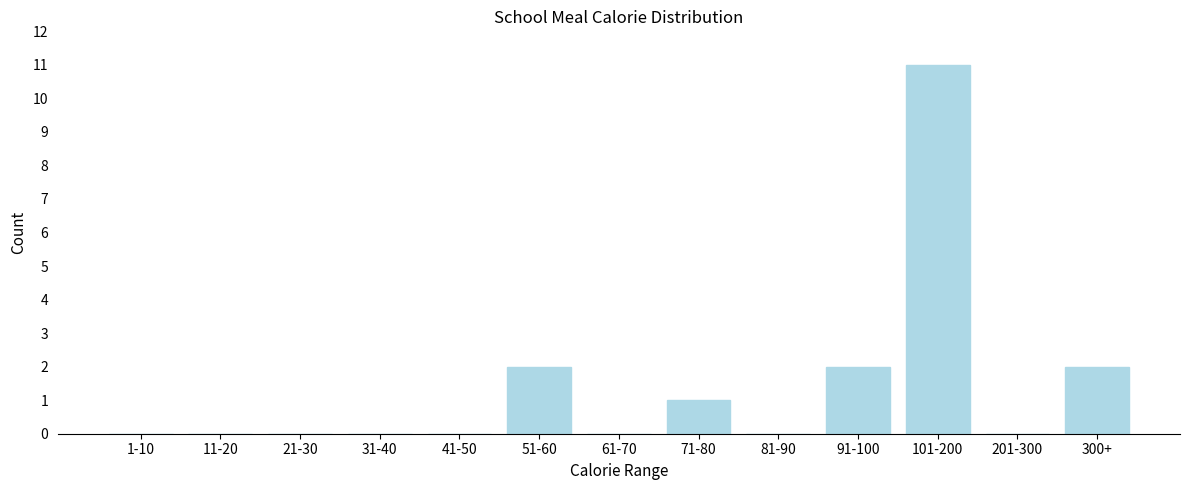

Reading left to right, transcribe all the data shown in this chart.

1-10=0	11-20=0	21-30=0	31-40=0	41-50=0	51-60=2	61-70=0	71-80=1	81-90=0	91-100=2	101-200=11	201-300=0	300+=2